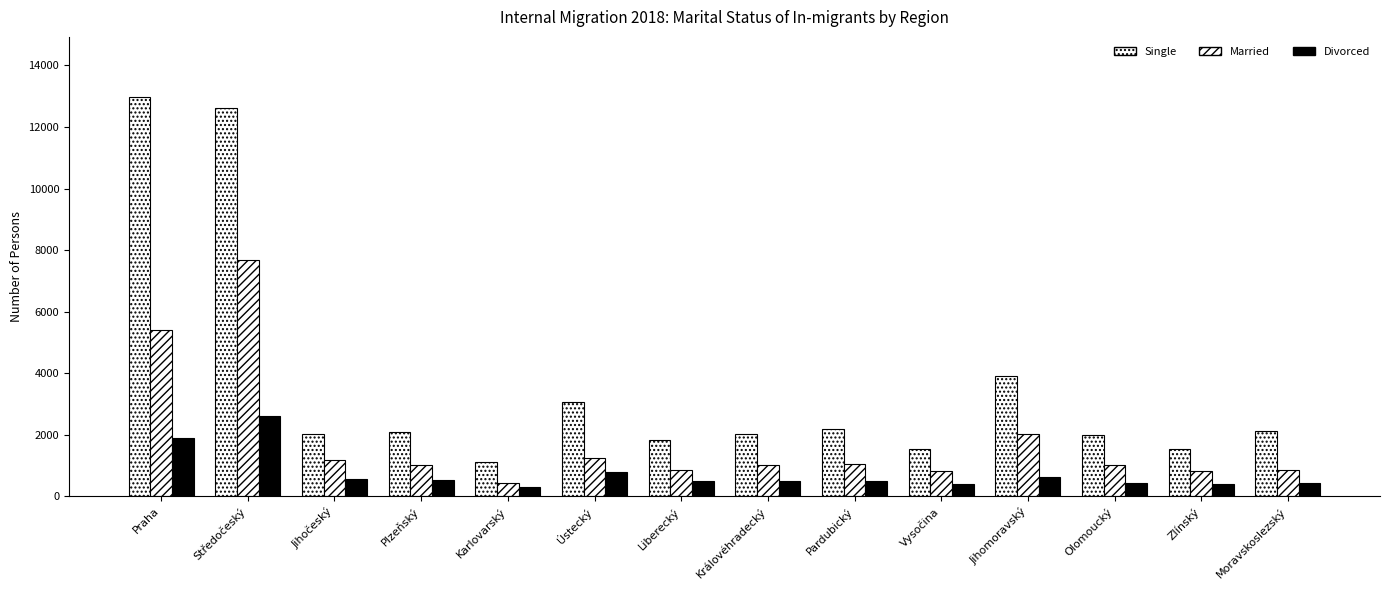

Is it true that Divorced equals 500 at Pardubický?

True